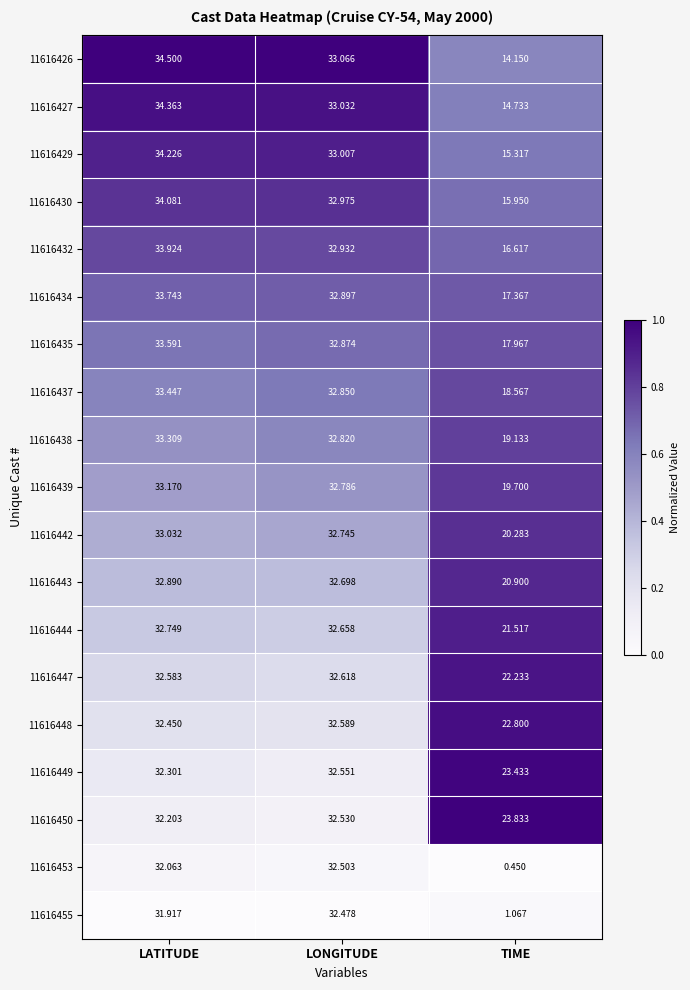

Where does the 11616444 series first go above 32?

LATITUDE